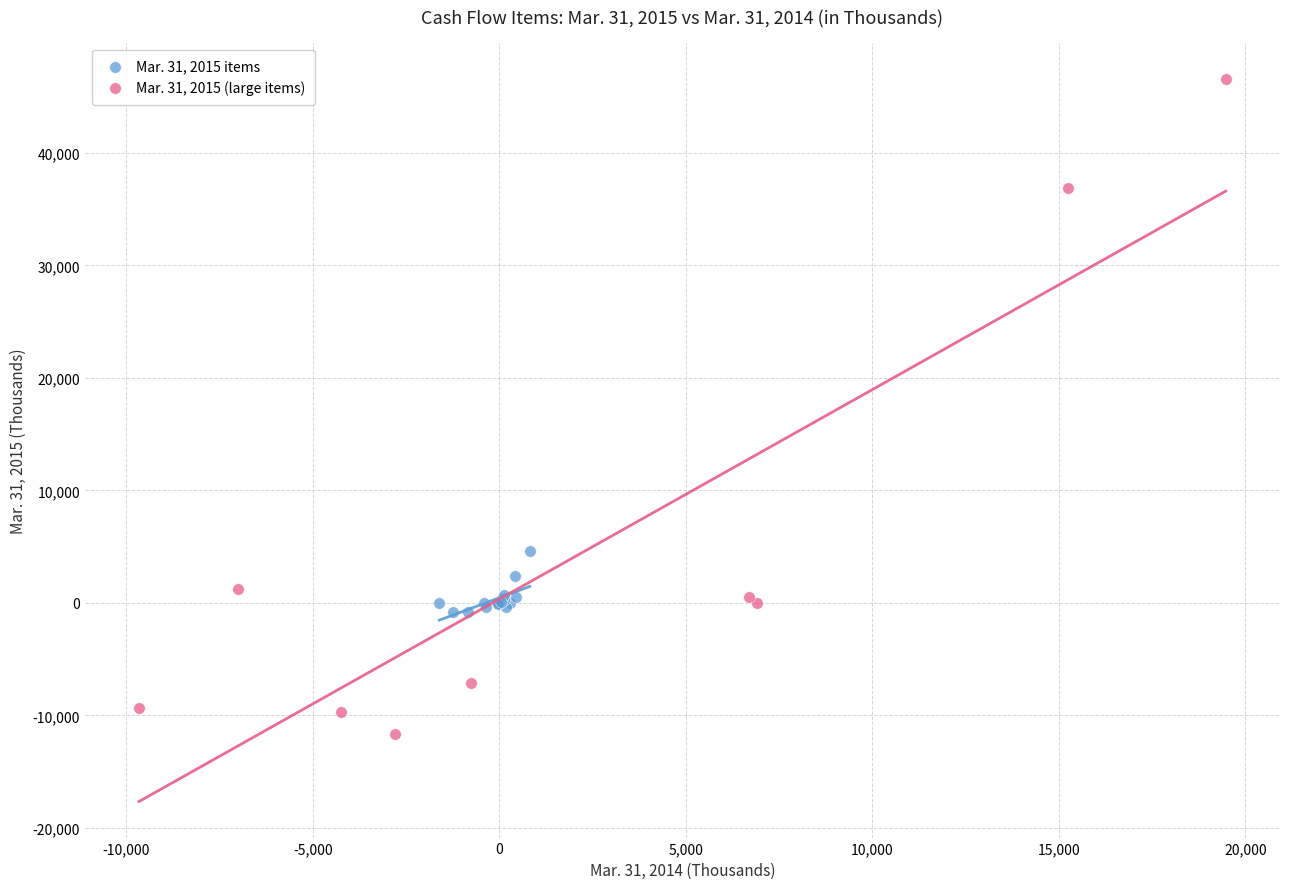

What are all the series names shown in the legend?

Mar. 31, 2015 items, Mar. 31, 2015 (large items)